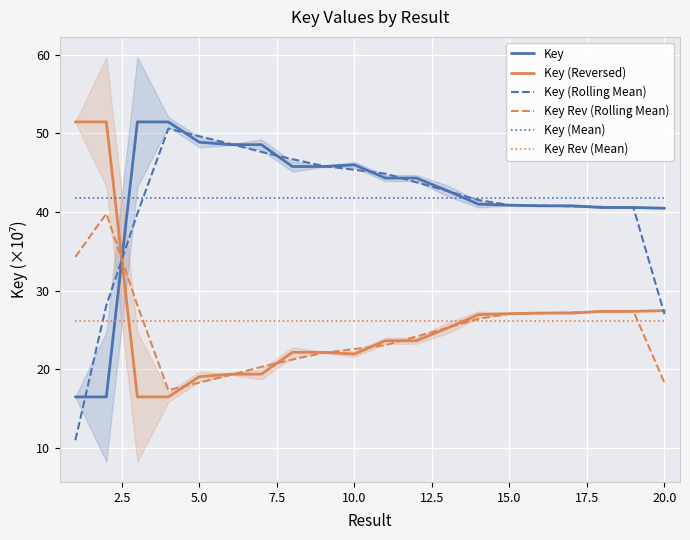

Does the chart display data point markers on the line(s)?

No